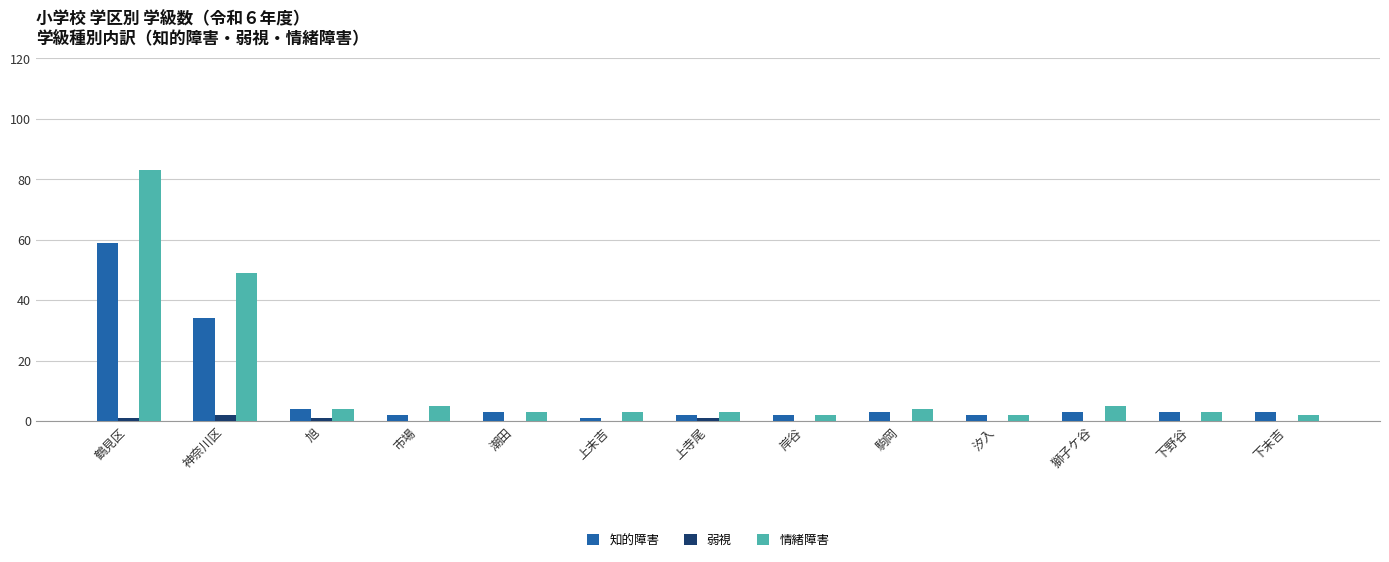

True or false: 知的障害 has a value of 4 at 旭.

True